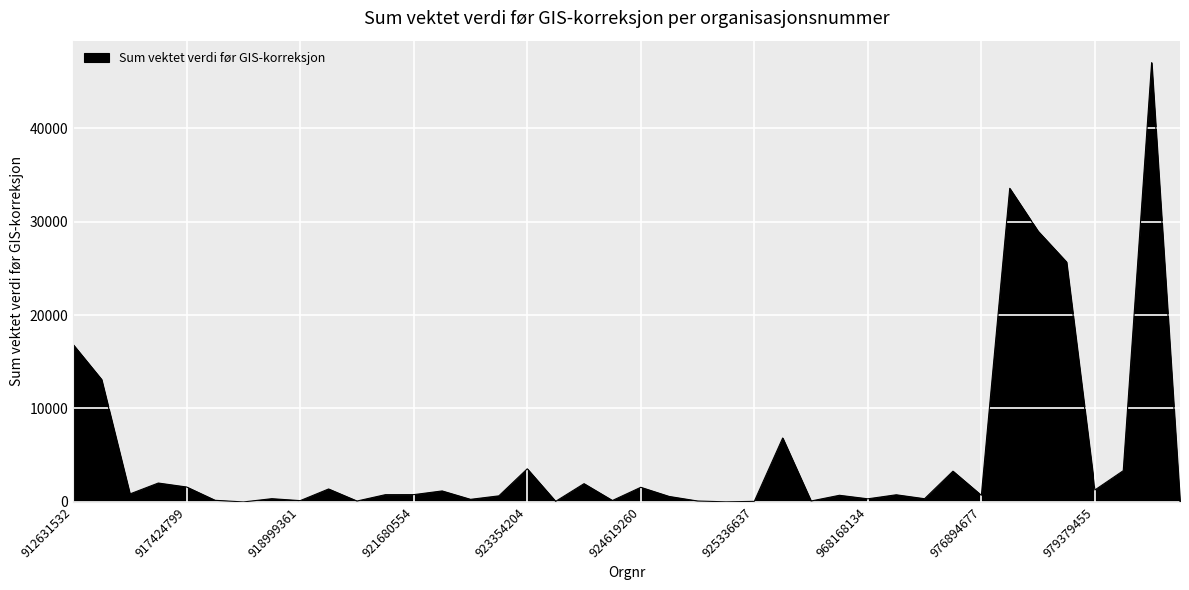

How many lines are shown in the chart?

1